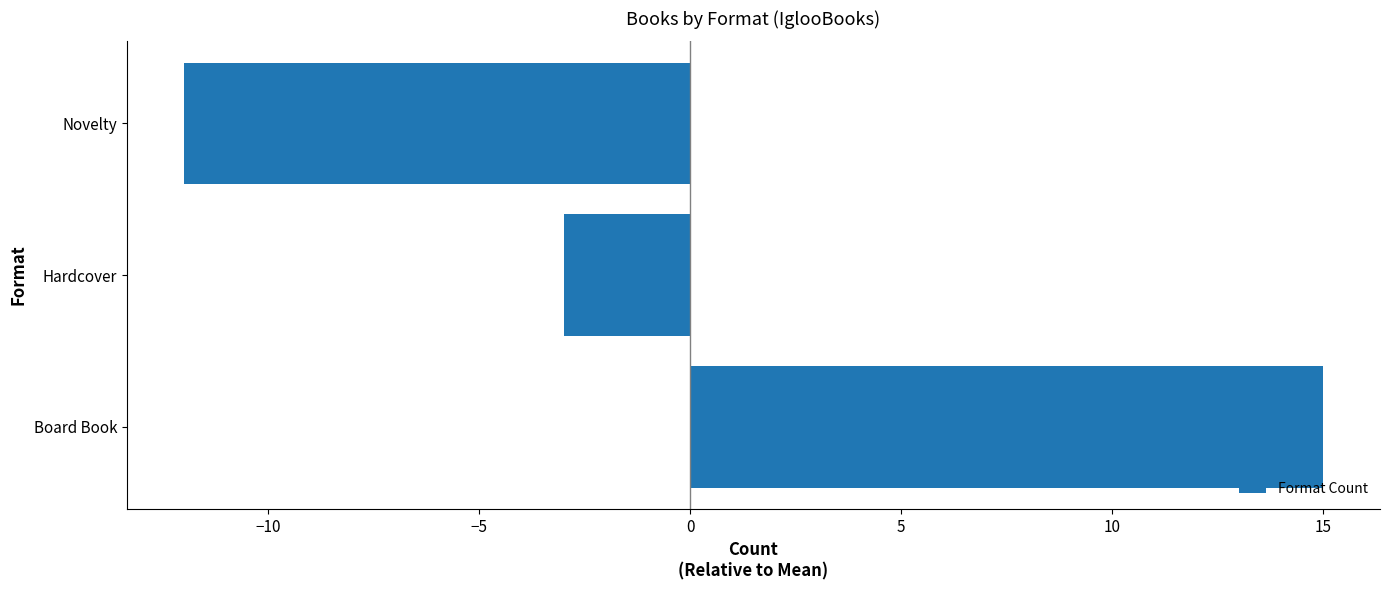

Reading top to bottom, list all the values displayed in this chart.

Novelty=-12	Hardcover=-3	Board Book=15